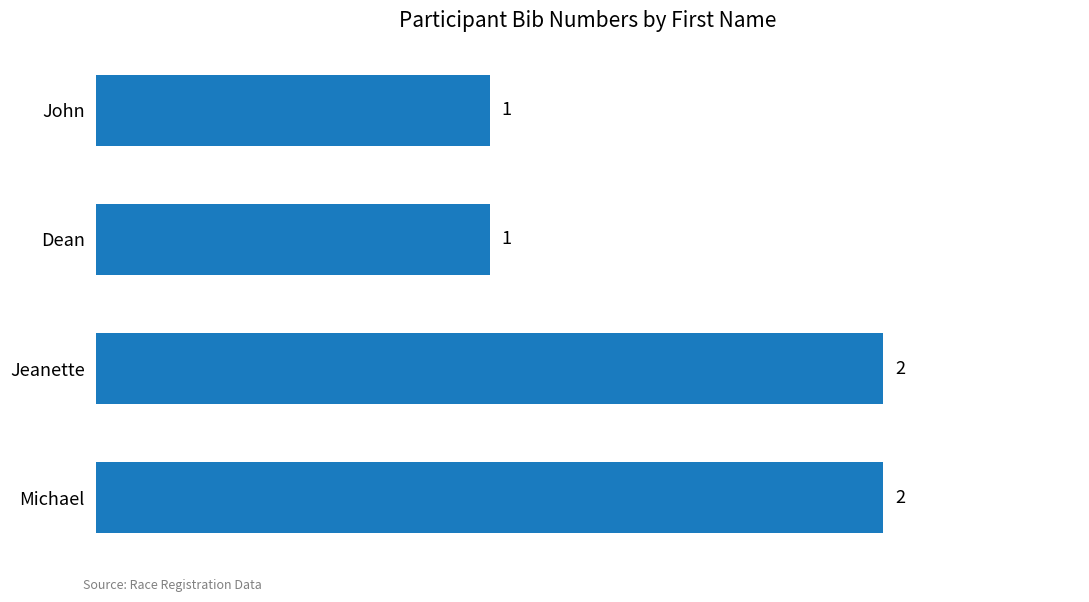

Count the number of data series in this chart.

1